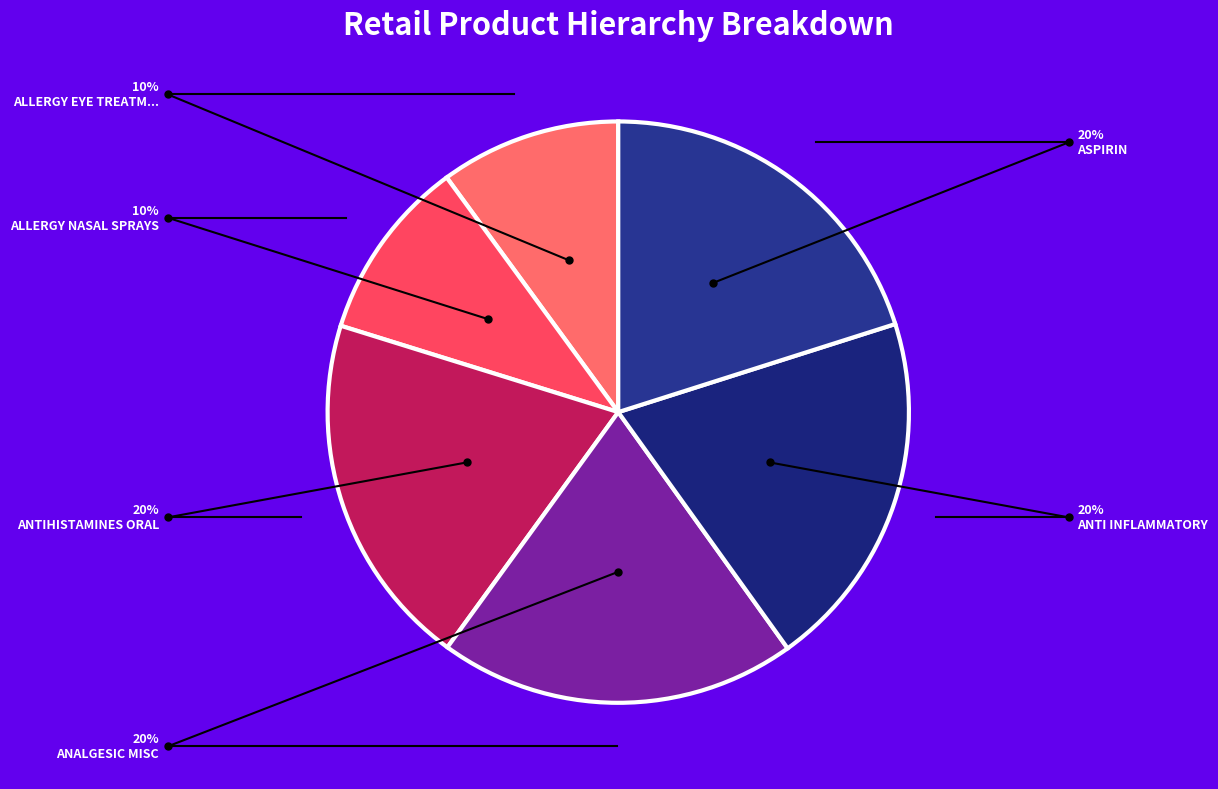

Is there any slice that represents more than half of the pie?

No